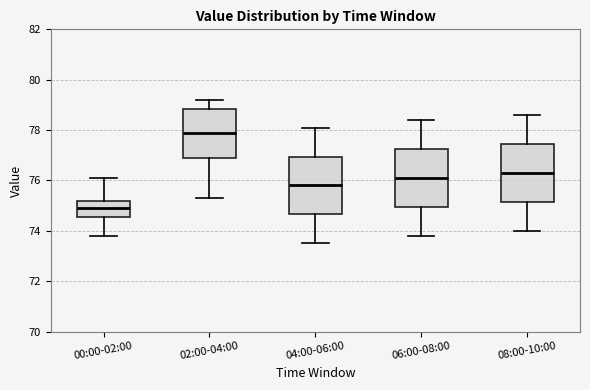

Where is the lower edge of the box for 00:00-02:00 on the y-axis? The values are not printed on the chart, so give them approximately, as read against the axis.

74.6